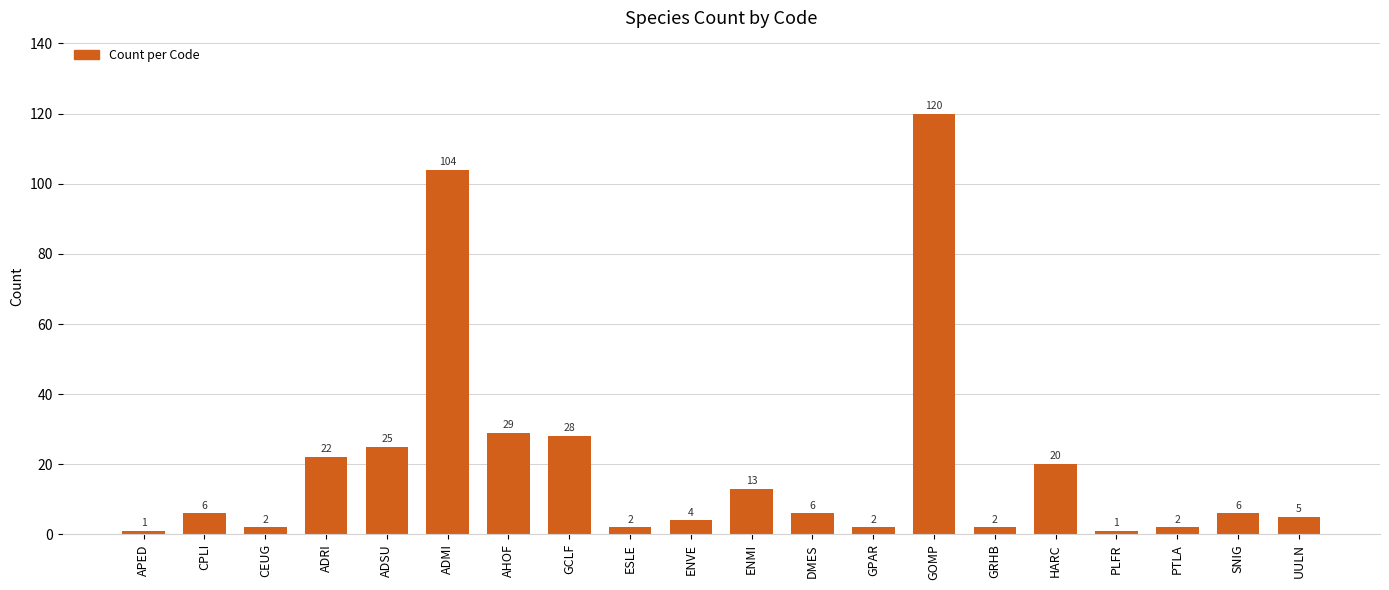

At which label is the value closest to 60?

AHOF